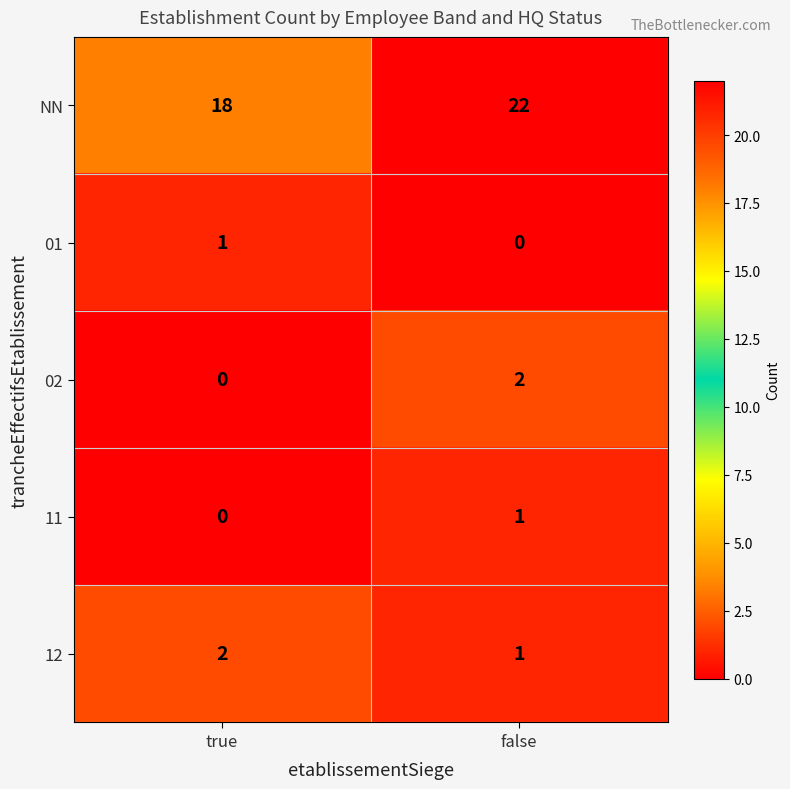

What is the average value of the NN series?

20